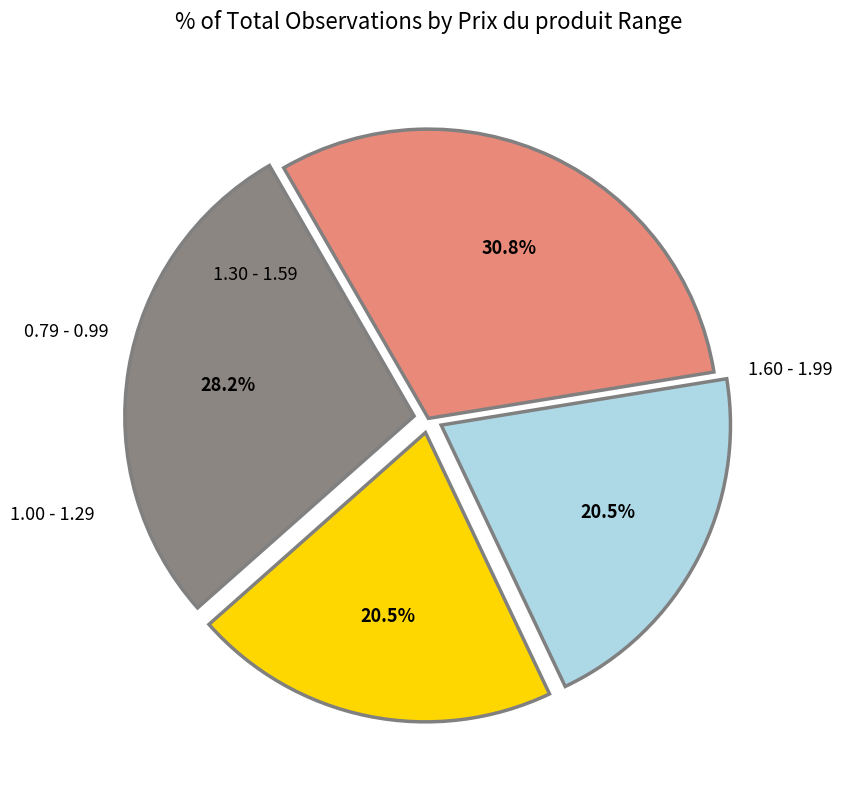

To the nearest percent, what is the difference between the largest and smallest slice percentages?

10%